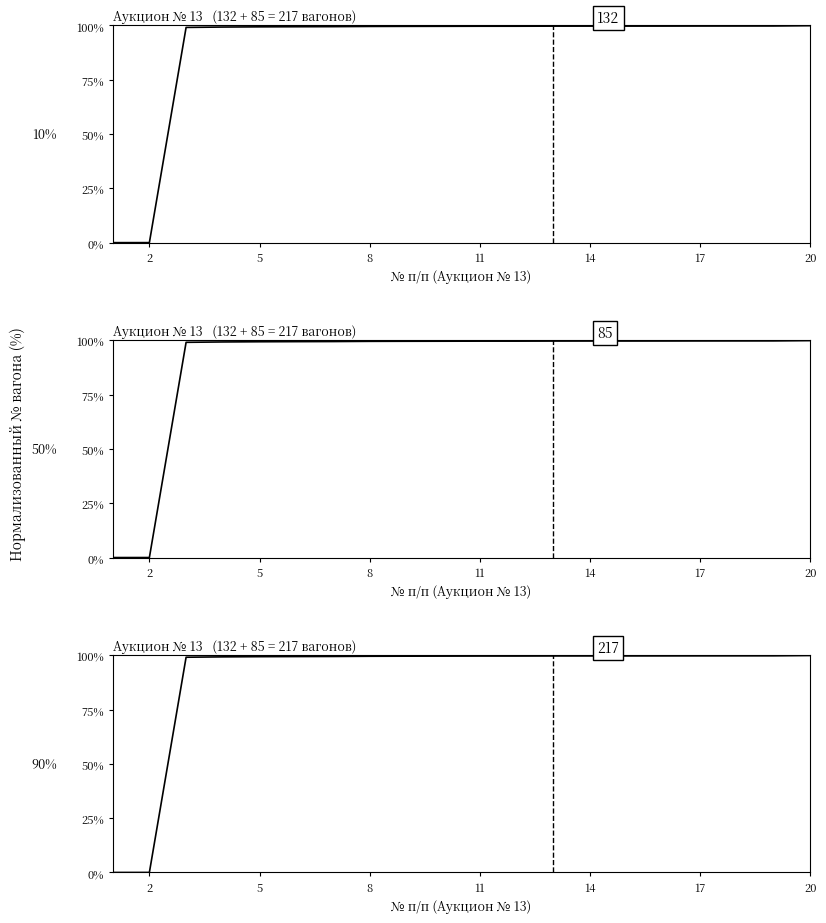

Reading left to right, what are all the values shown in this chart?

0.0	0.0	99.1	99.3	99.4	99.4	99.5	99.6	99.6	99.6	99.6	99.7	99.7	99.7	99.7	99.7	99.7	99.7	99.8	99.9